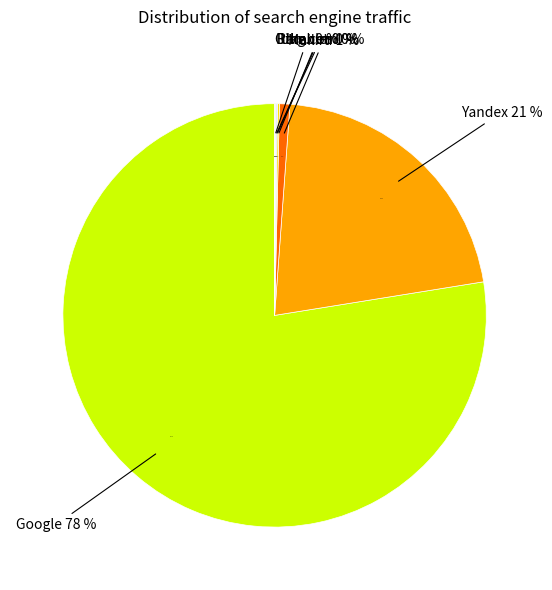

What percentage is the Yandex slice, to the nearest percent?

21%